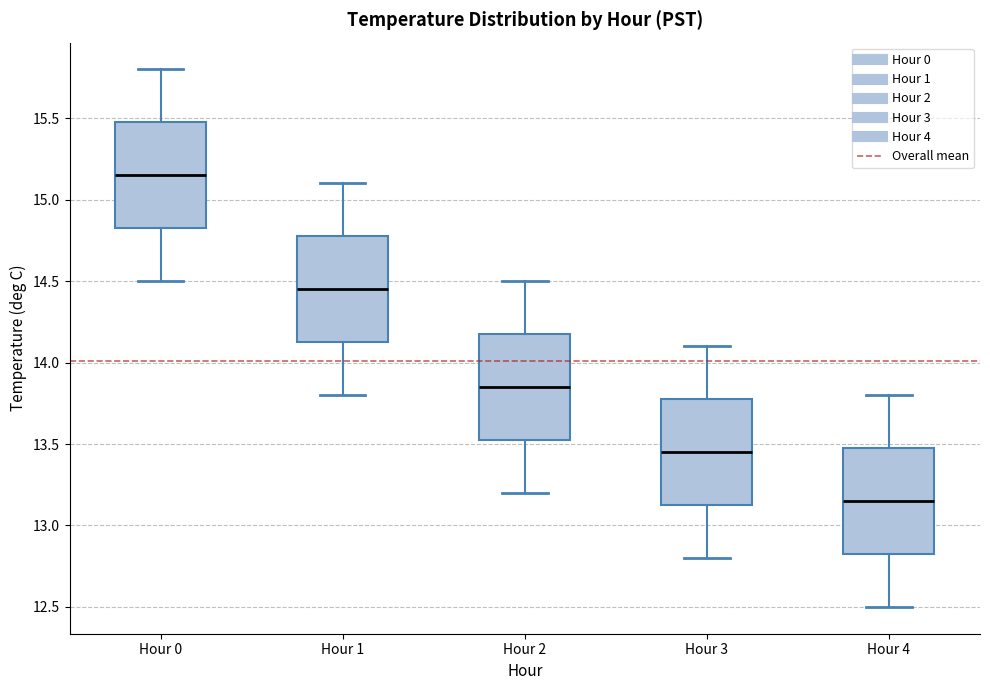

Which box's median line is the lowest?

Hour 4